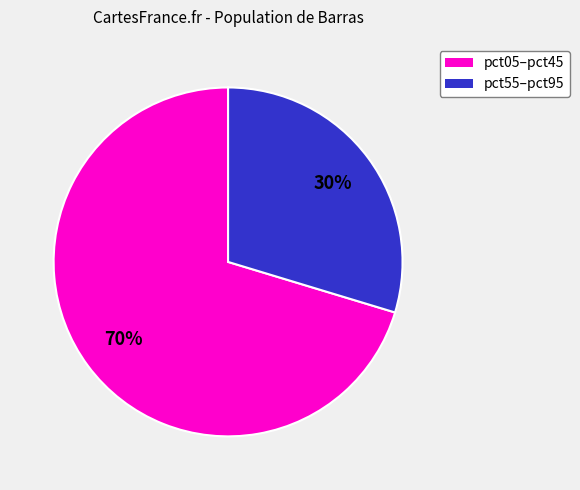

Does any single category account for the majority?

Yes